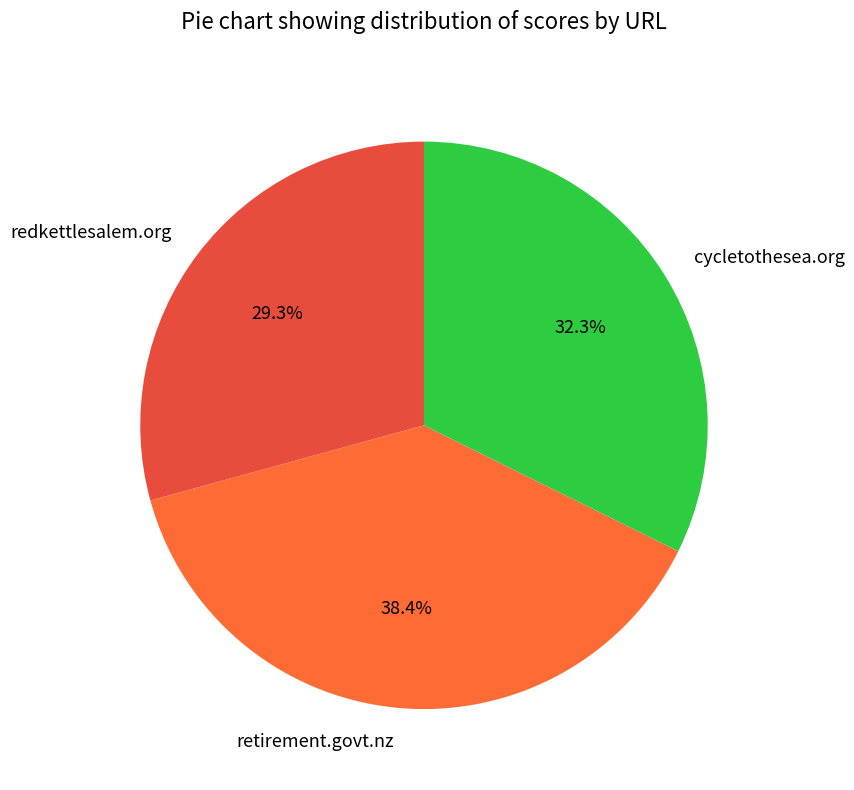

How many segments does this pie chart have?

3